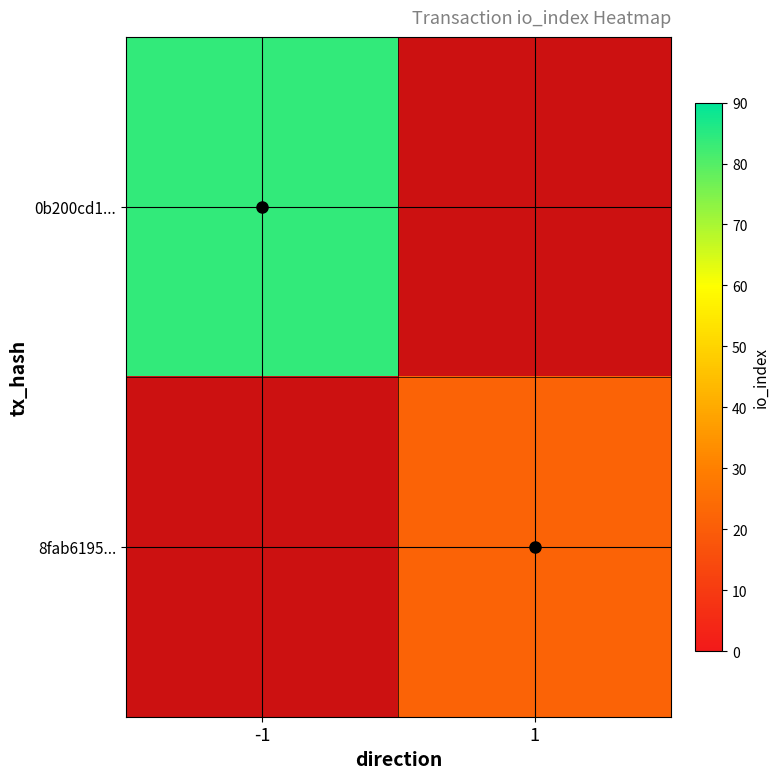

Reading left to right, list all the values displayed in this chart.

0b200cd1...: -1=84	1=0
8fab6195...: -1=0	1=22